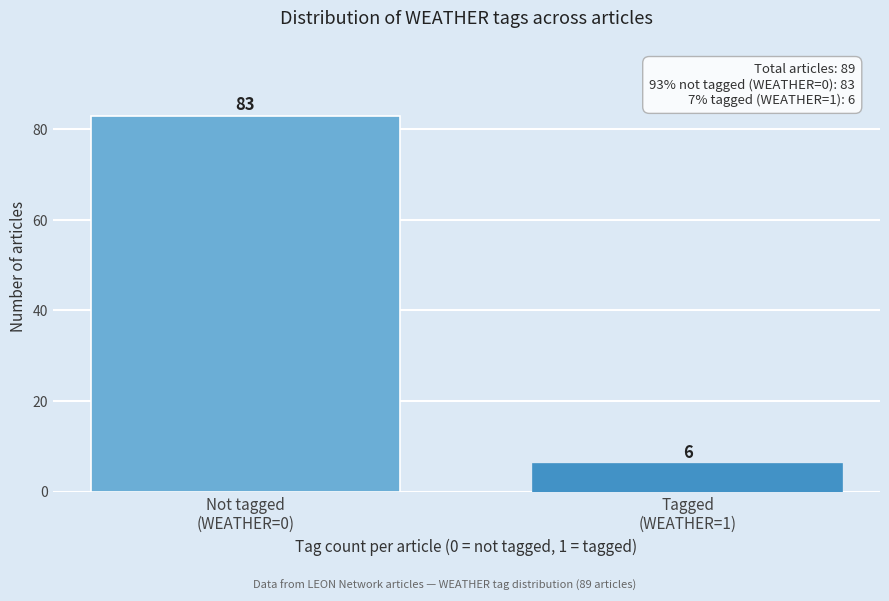

Reading left to right, what are all the values shown in this chart?

83	6